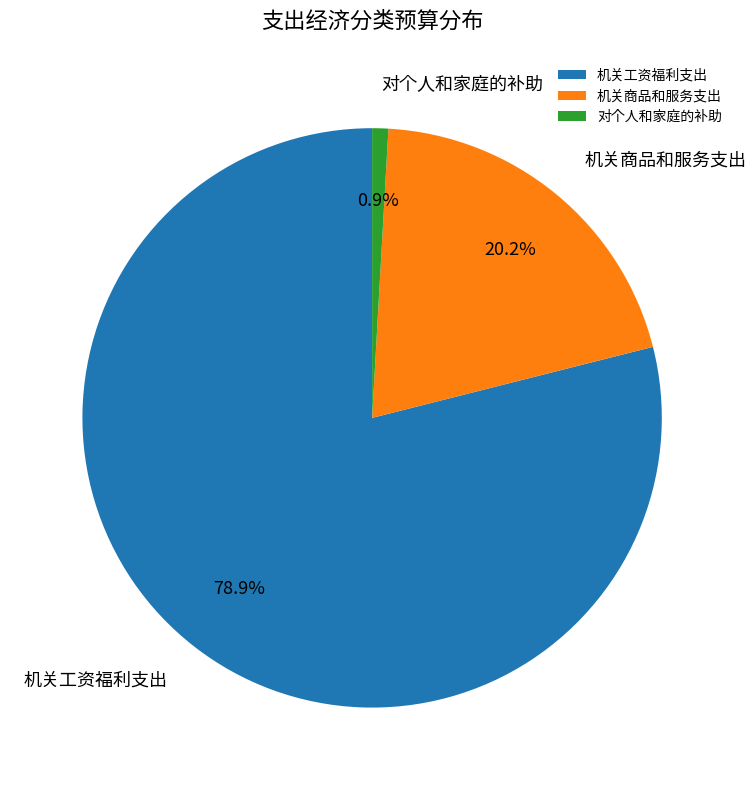

Combined, what portion of the pie is 机关商品和服务支出 and 对个人和家庭的补助?

21.1%